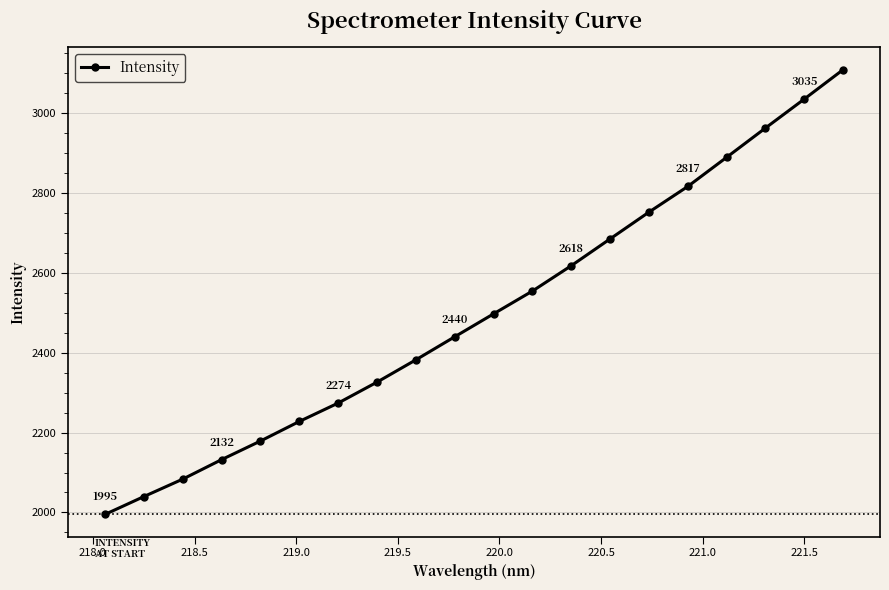

What is the minimum value shown in the chart?

1995.1